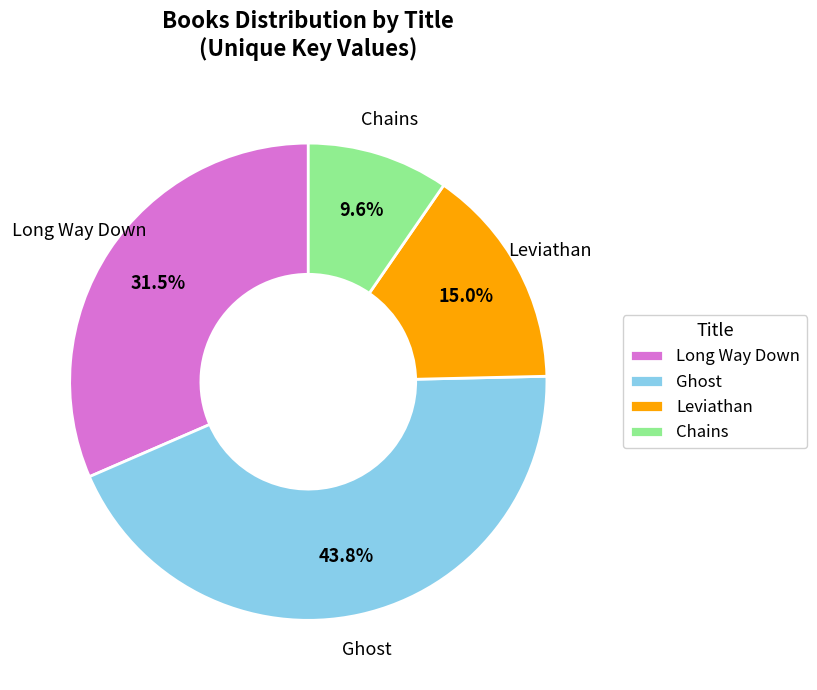

What percentage is NOT represented by Ghost?

56.2%